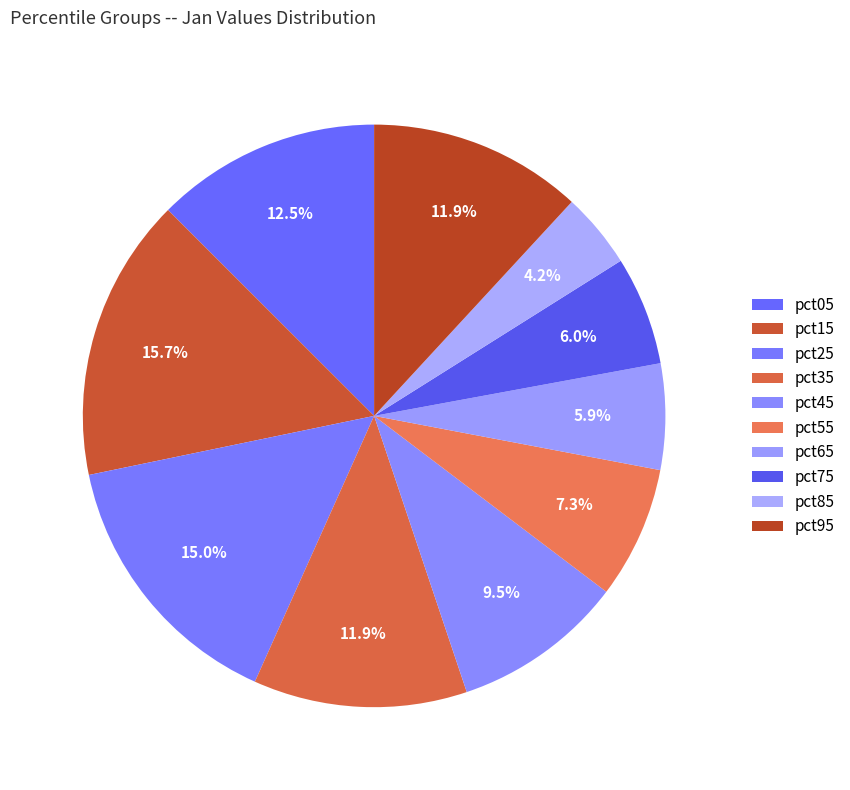

Rank the categories by value from lowest to highest.

pct85, pct65, pct75, pct55, pct45, pct35, pct95, pct05, pct25, pct15